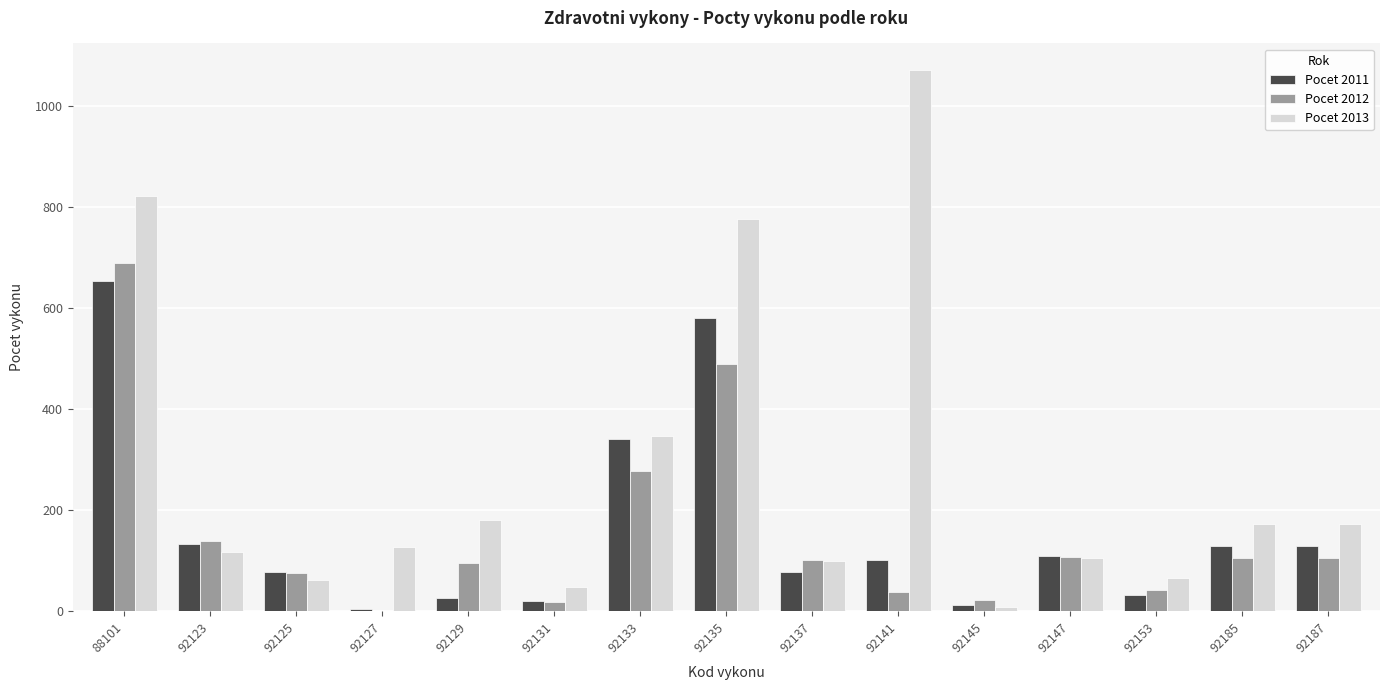

Which series changed the most between 92135 and 92147?

Pocet 2013